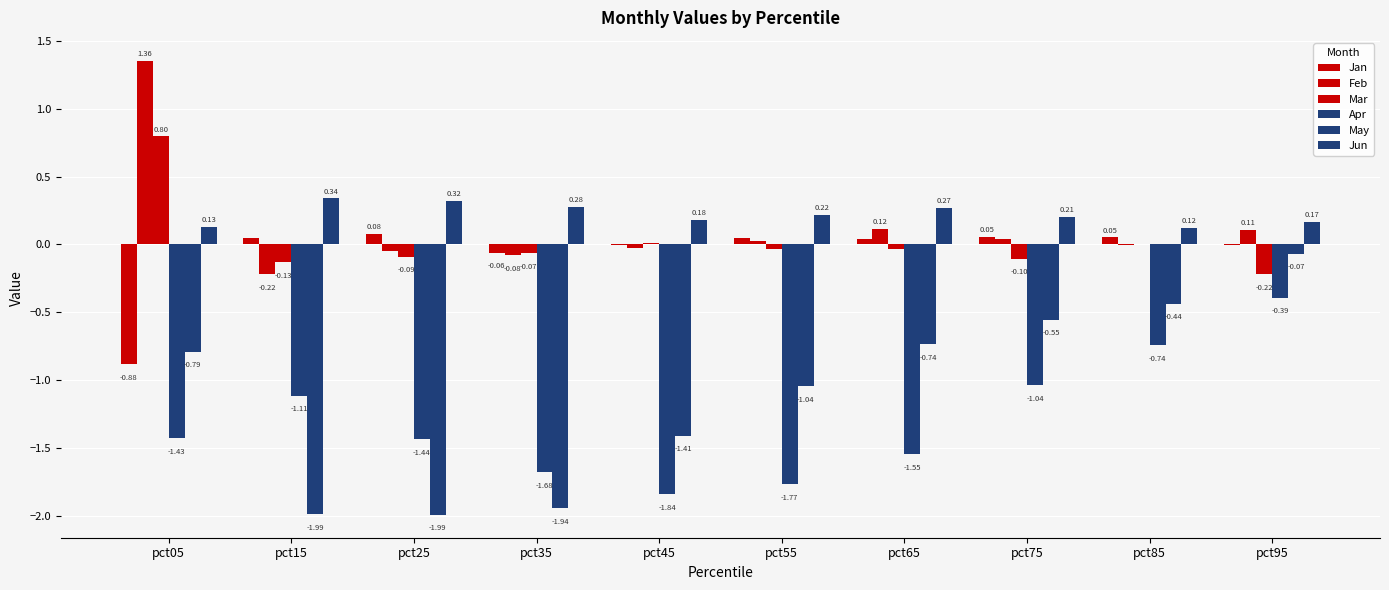

At pct75, list the series in order from smallest to largest.

Apr, May, Mar, Feb, Jan, Jun